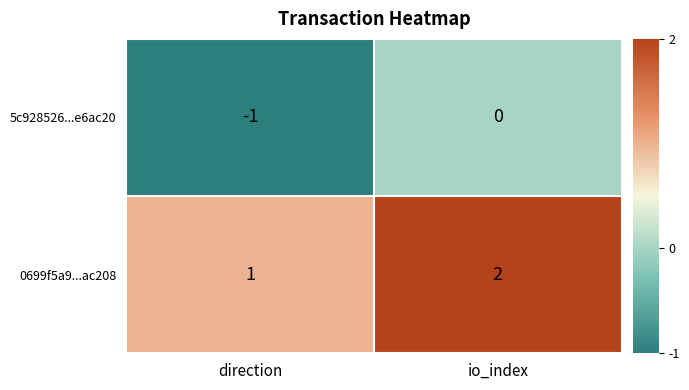

Which category has the highest value in the 5c928526...e6ac20 series?

io_index